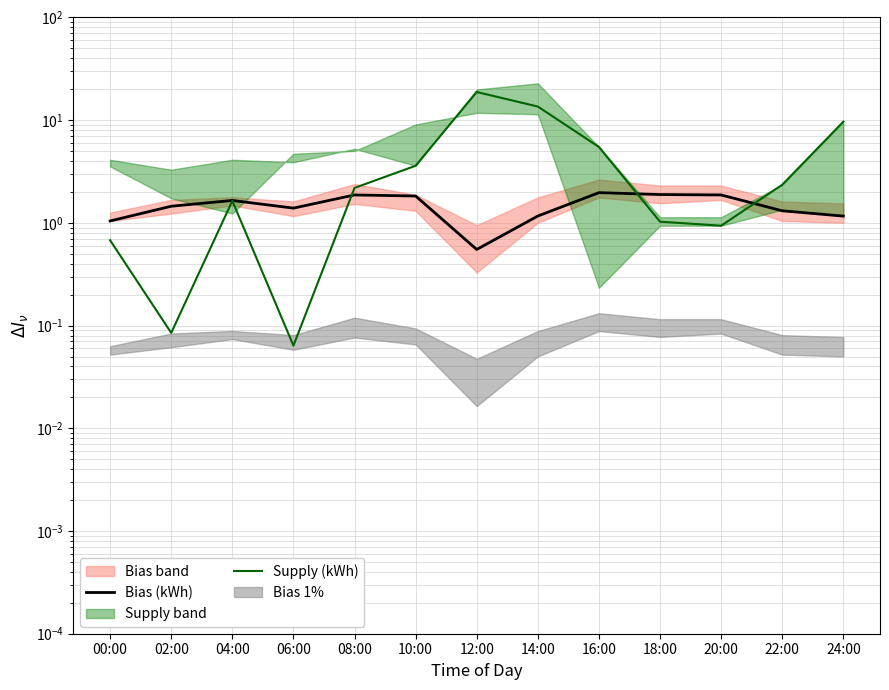

How many data points in Bias (kWh) are above 1?

12